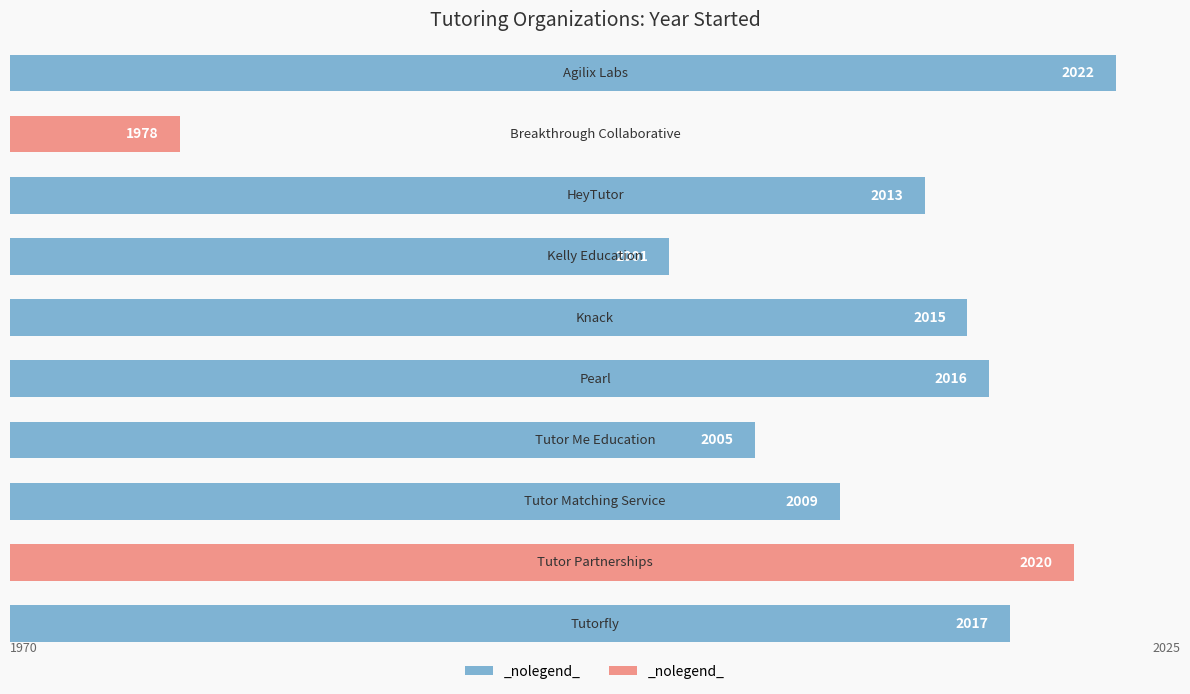

What is the value of the 4th bar from the top?

2001